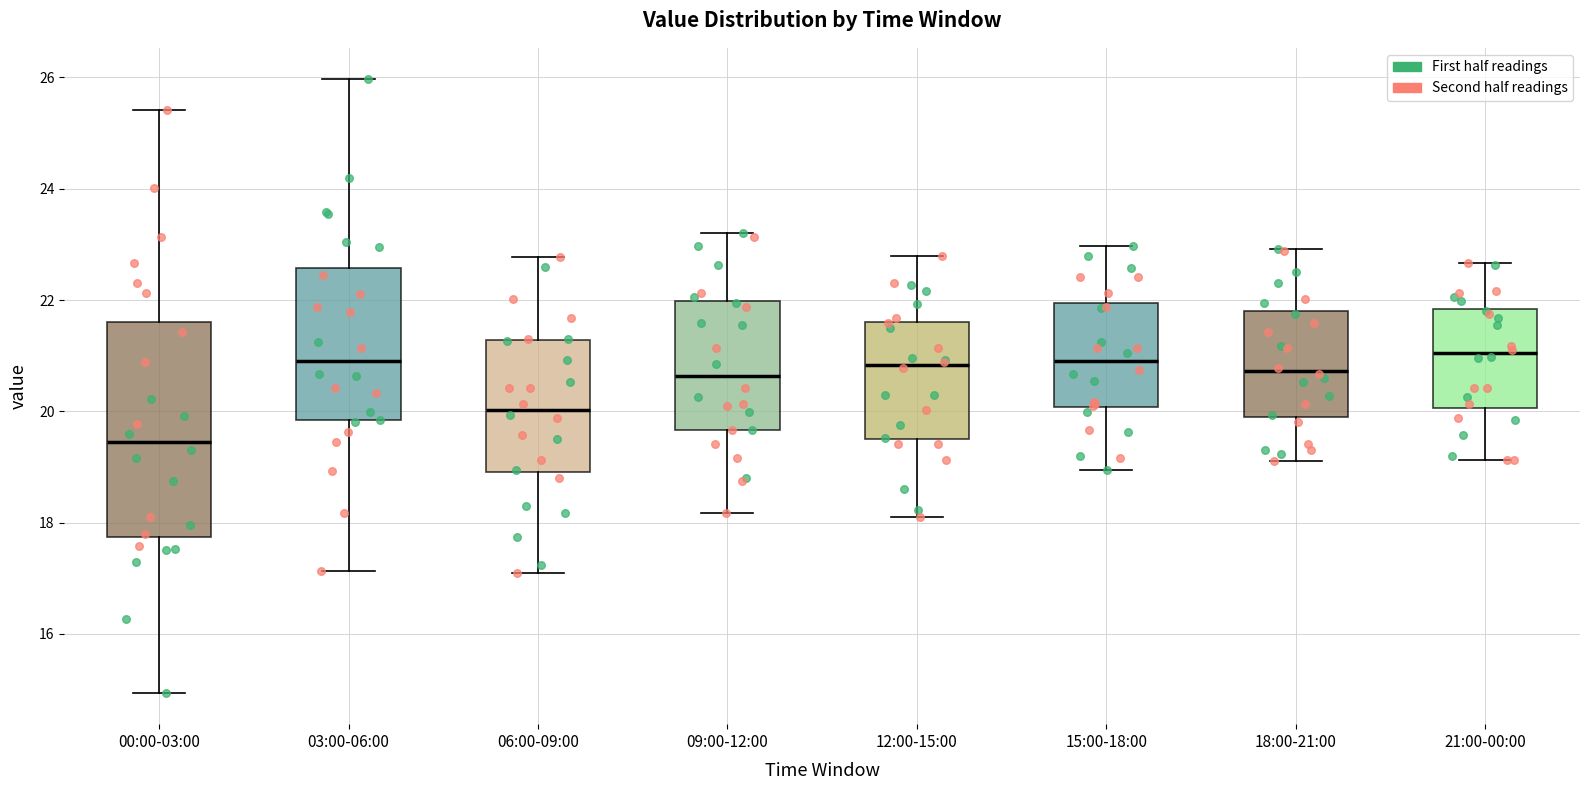

Where does the upper whisker of the box for 09:00-12:00 end on the y-axis? The values are not printed on the chart, so give them approximately, as read against the axis.

23.2